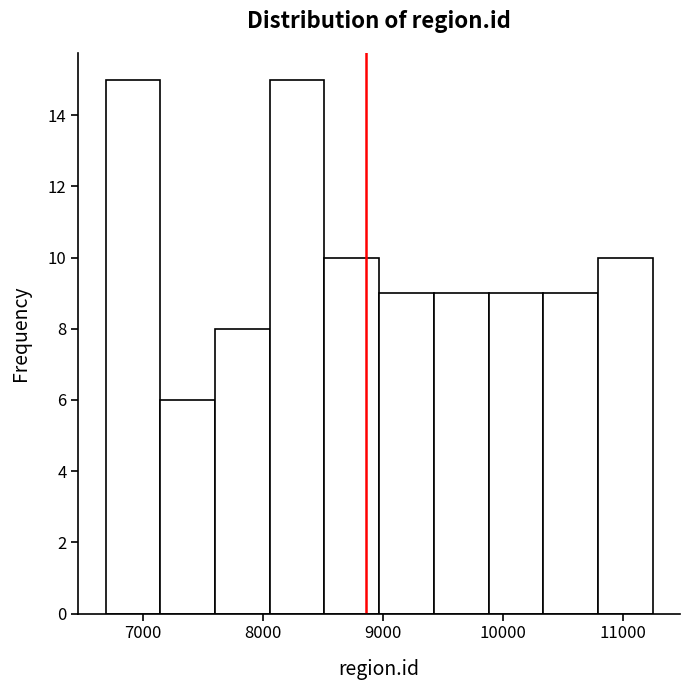

Reading left to right, transcribe this chart: for each bar, give the range it covers on the x-axis and its height. Neither the bar edges nor the heights are printed on the chart, so give them approximately, as read against the axes.

6700 to 7100: 15
7100 to 7600: 6
7600 to 8100: 8
8100 to 8500: 15
8500 to 9000: 10
9000 to 9400: 9
9400 to 9900: 9
9900 to 10300: 9
10300 to 10800: 9
10800 to 11300: 10